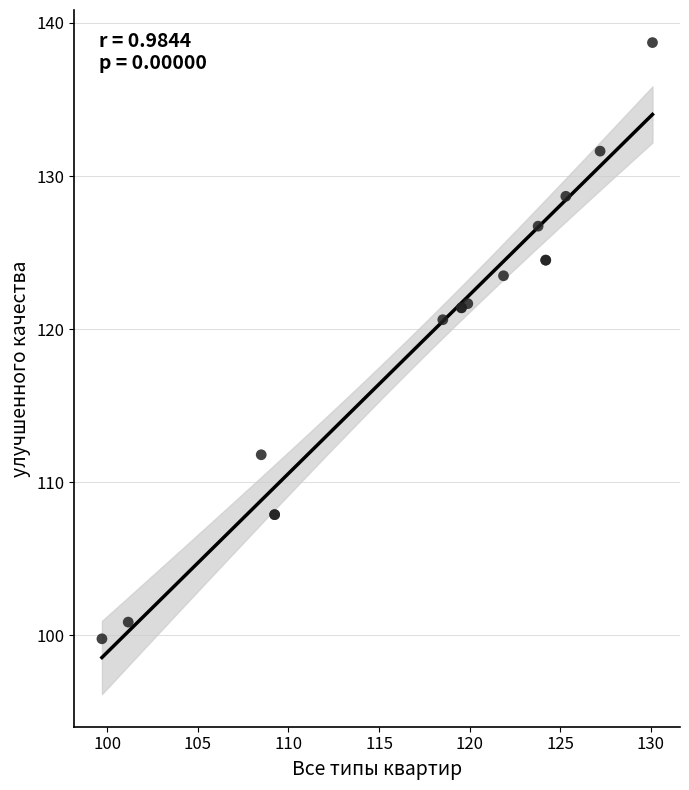

What Y value in the scatter plot is closest to 119?

120.6